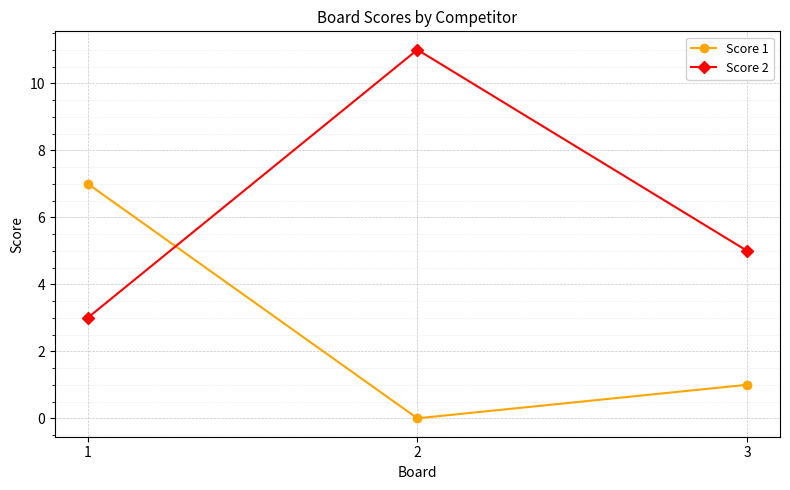

The value of Score 2 at 2 is 11. True or false?

True